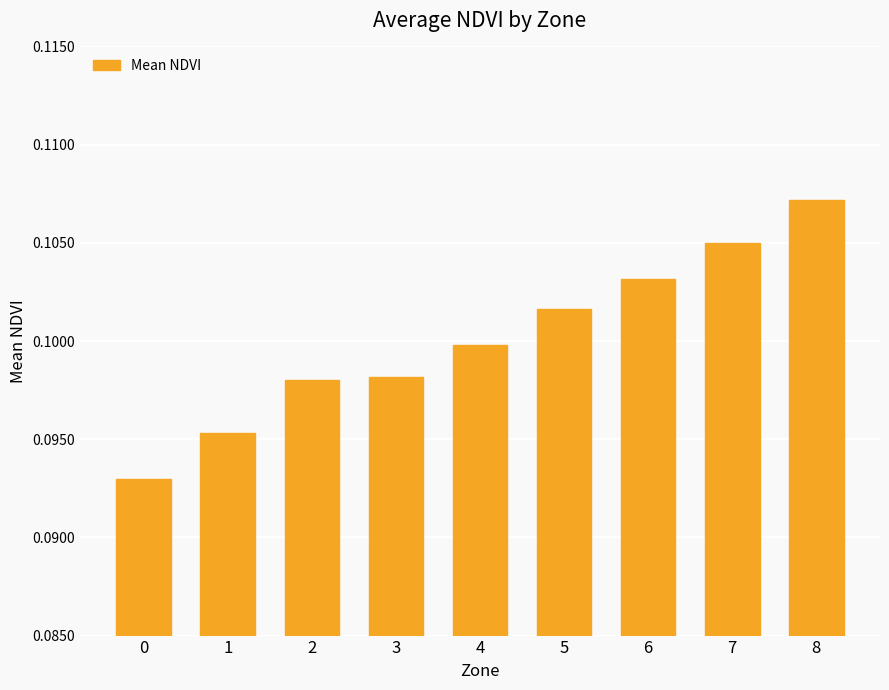

The value at 4 is 0.1. True or false?

True